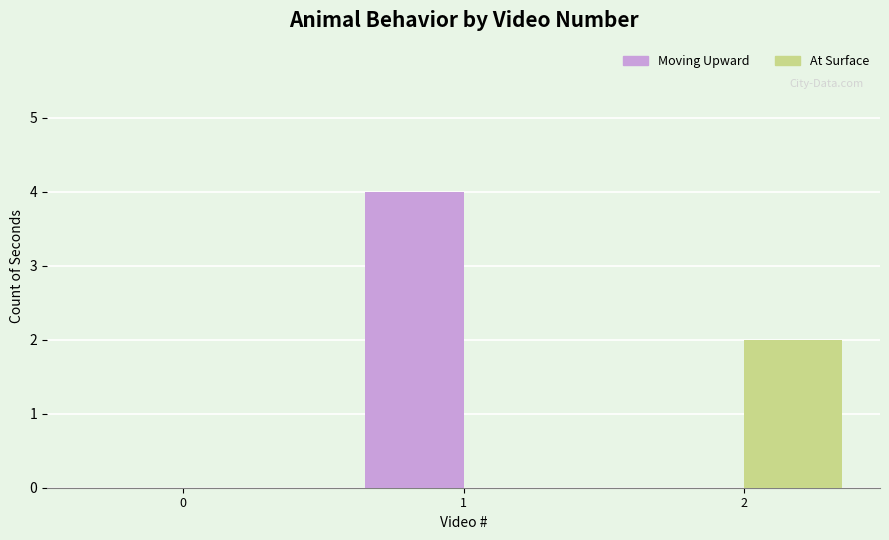

Reading right to left, list all the values displayed in this chart.

Moving Upward: 2=0	1=4	0=0
At Surface: 2=2	1=0	0=0